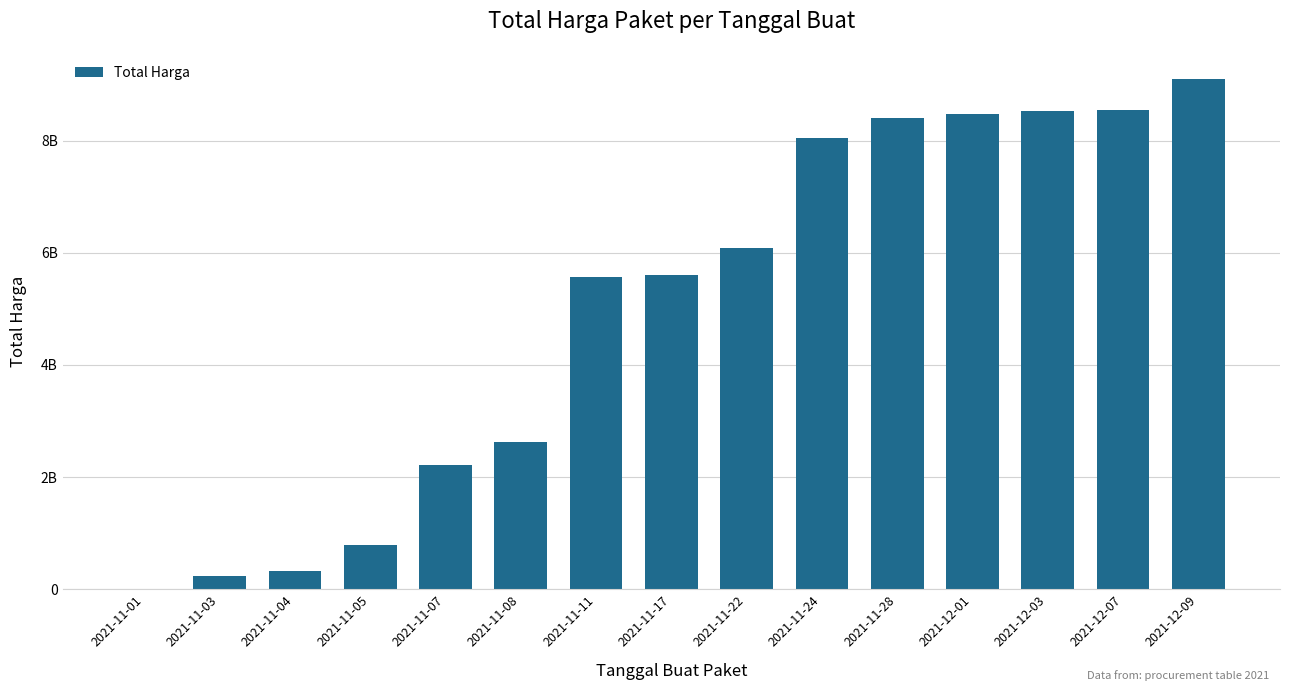

Are the bars horizontal?

No